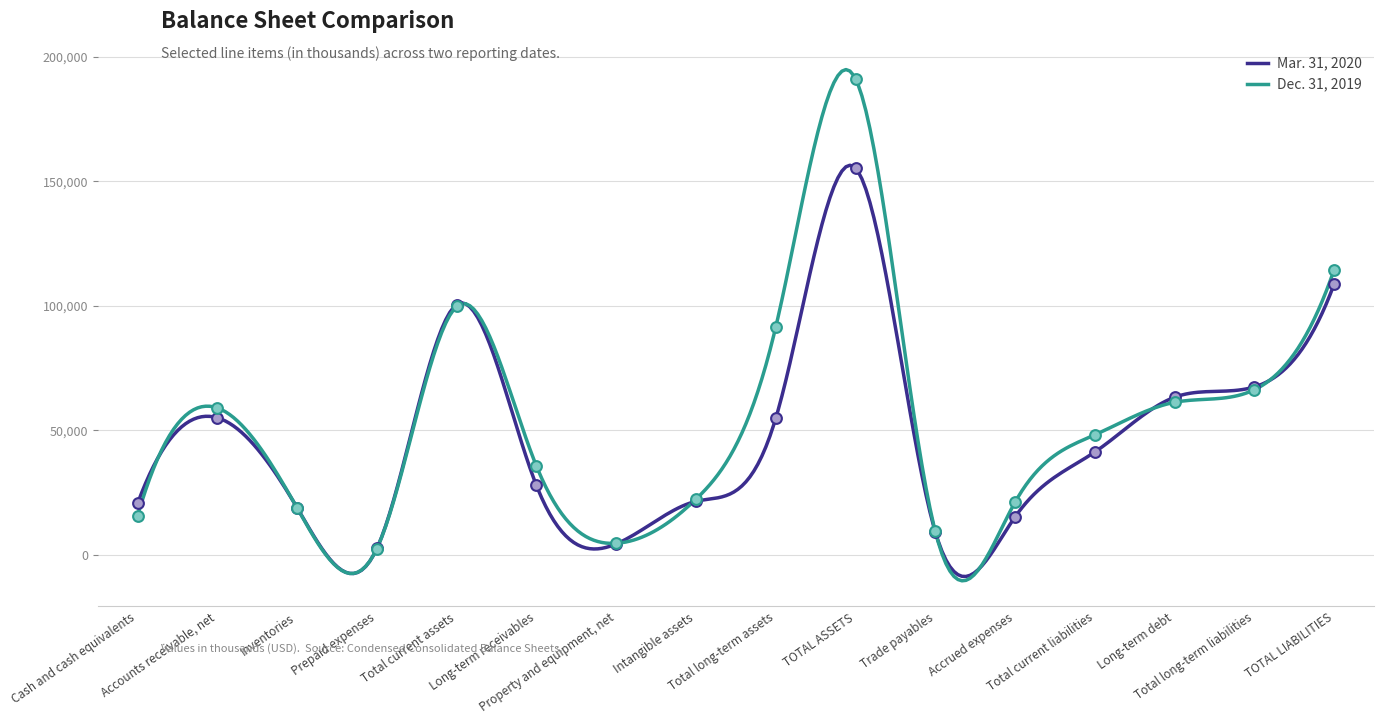

What is the total value across all series at Total current liabilities?

89445